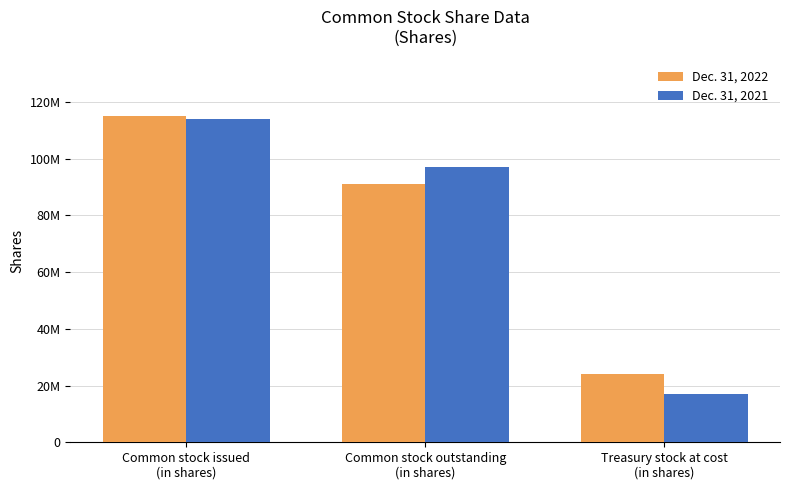

Are the bars grouped side by side (vs. stacked)?

Yes